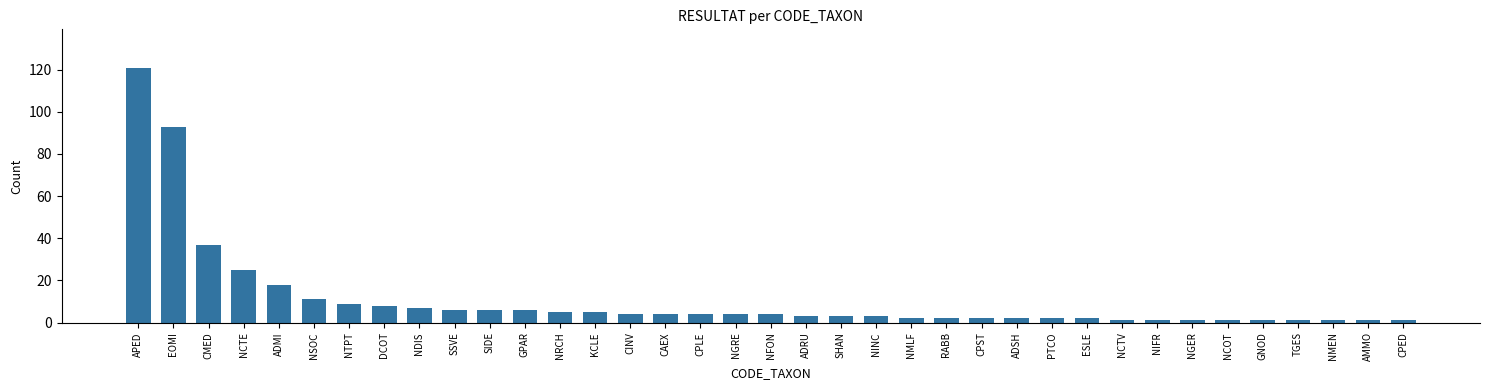

At which label does the data first exceed 4?

APED